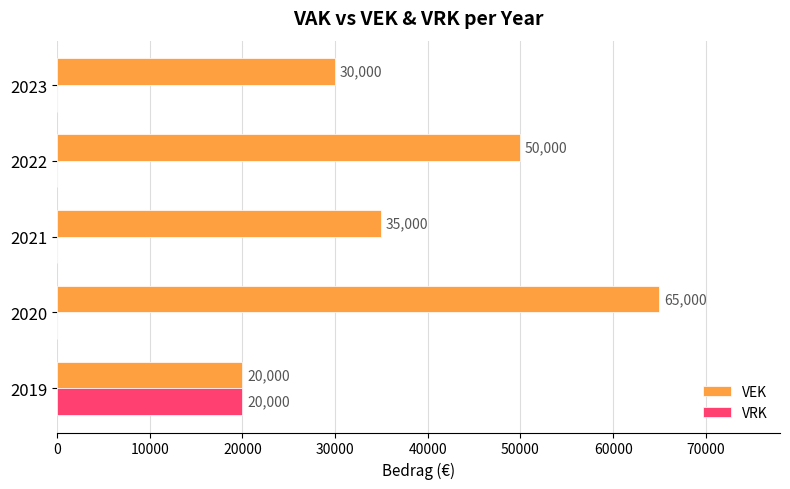

The value of VEK at 2021 is 35000. True or false?

True